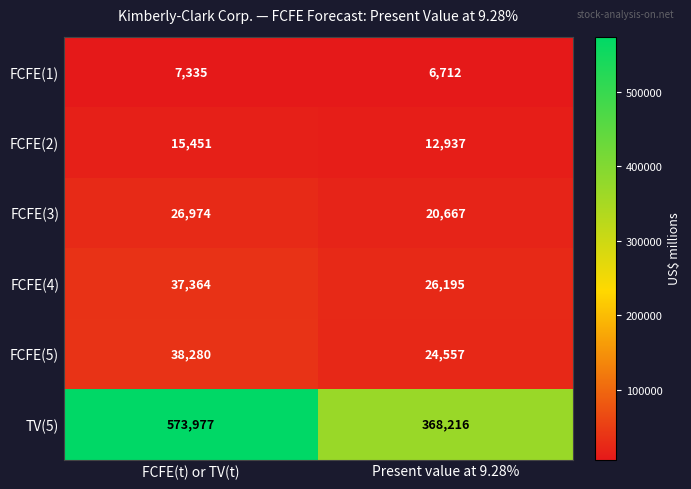

What value does the FCFE(5) series have at Present value at 9.28%, to the nearest 10?

24560